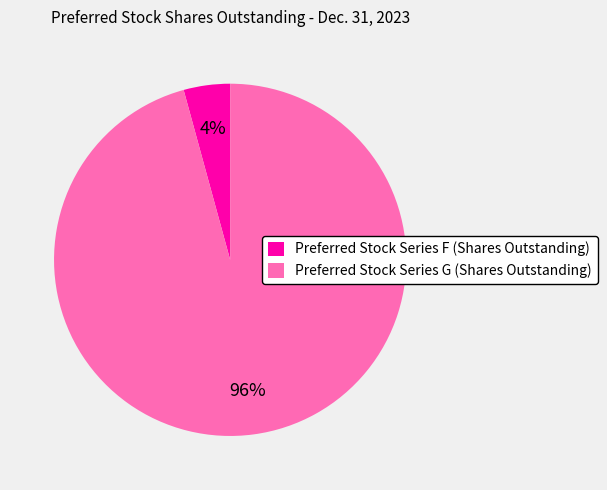

What percentage is the Preferred Stock Series F (Shares Outstanding) slice, to the nearest percent?

4%